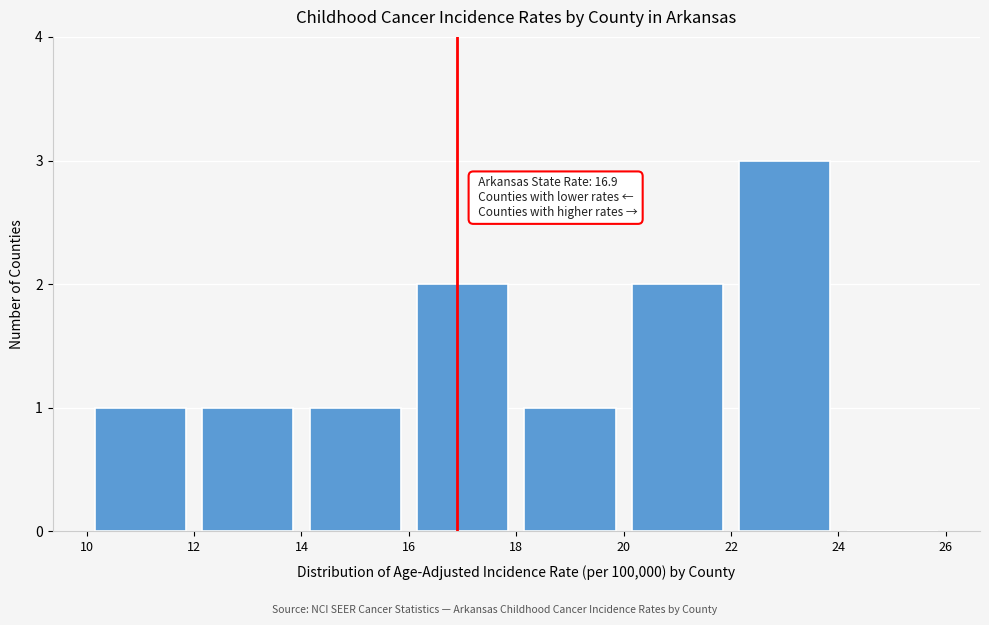

Over which range of the x-axis is the bar tallest?

22 to 24